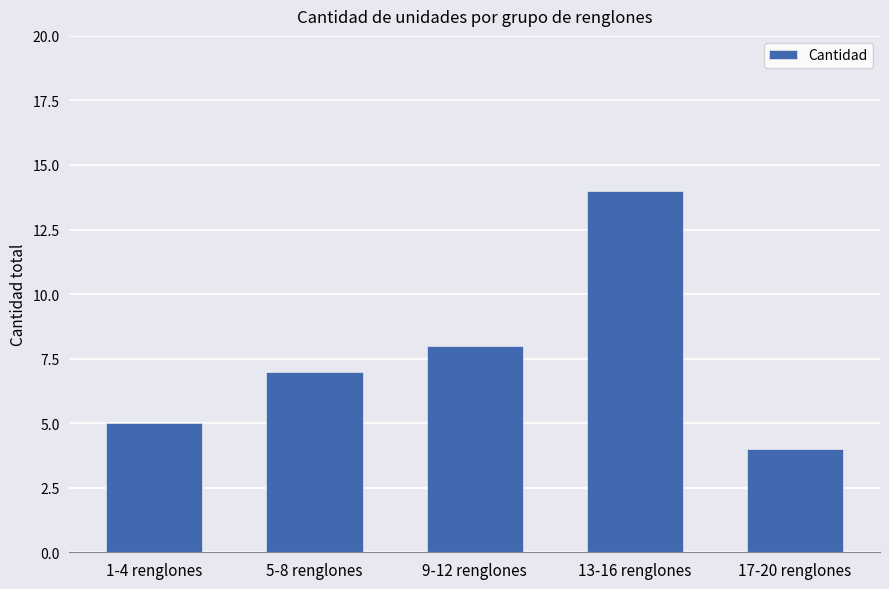

What value does the data have at 1-4 renglones?

5